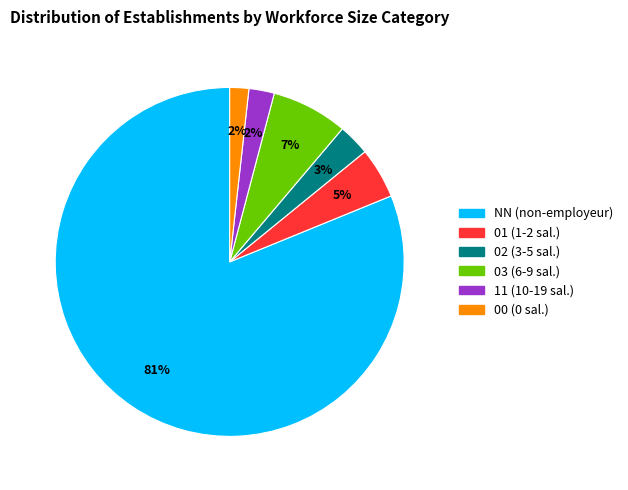

To the nearest percent, what portion does 02 represent?

3%